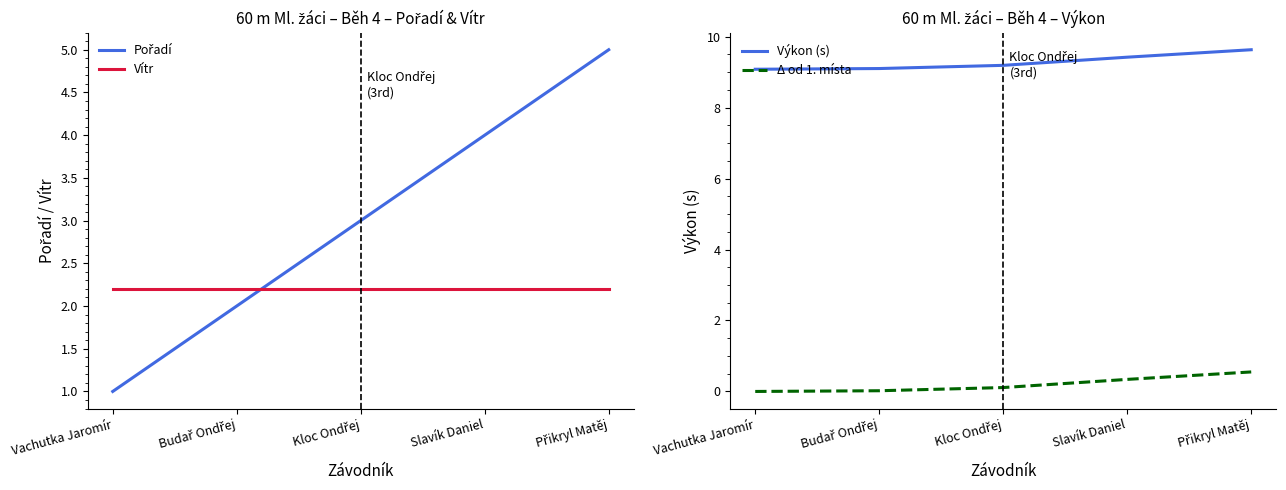

True or false: Δ od 1. místa and Výkon (s) intersect in this chart.

False